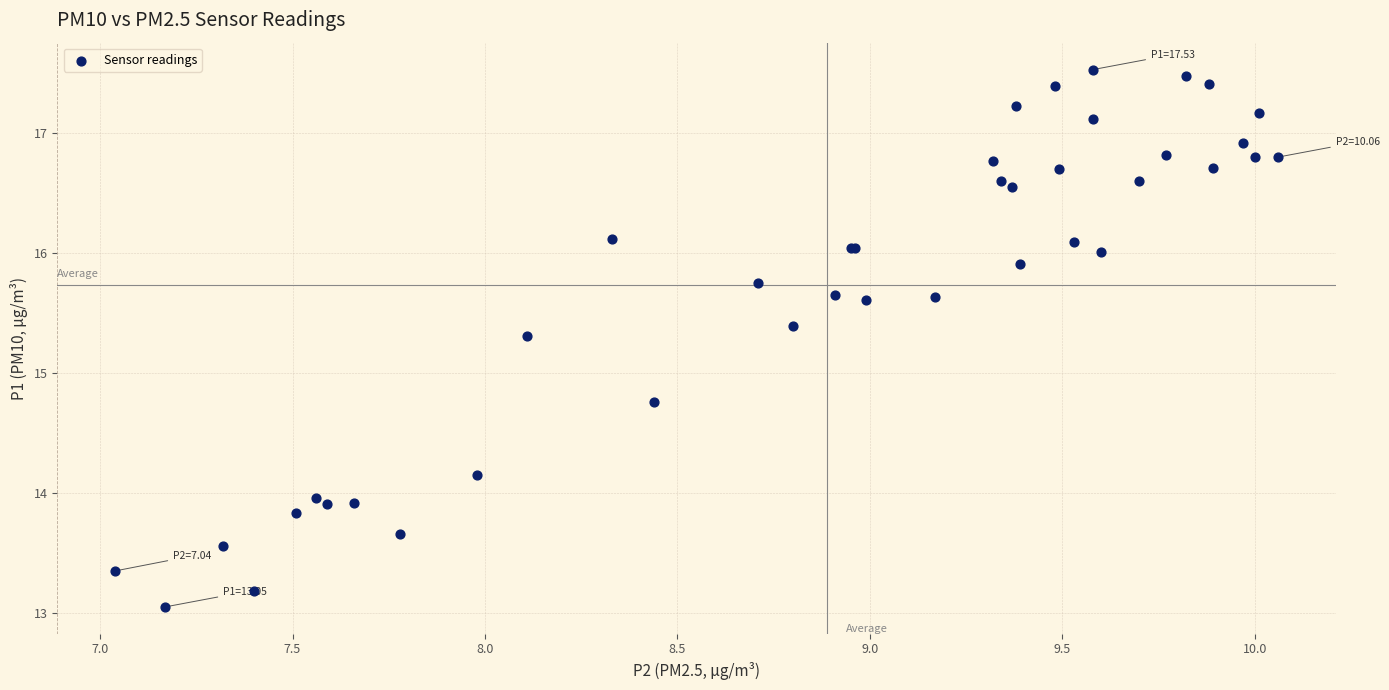

What Y value in the scatter plot is closest to 15?

14.8